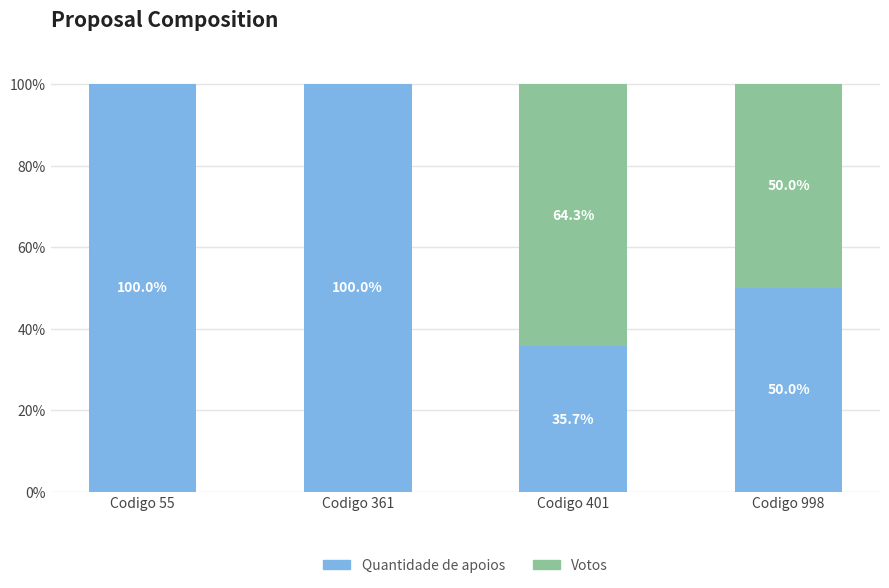

What is the highest value of the Quantidade de apoios series?

100.0